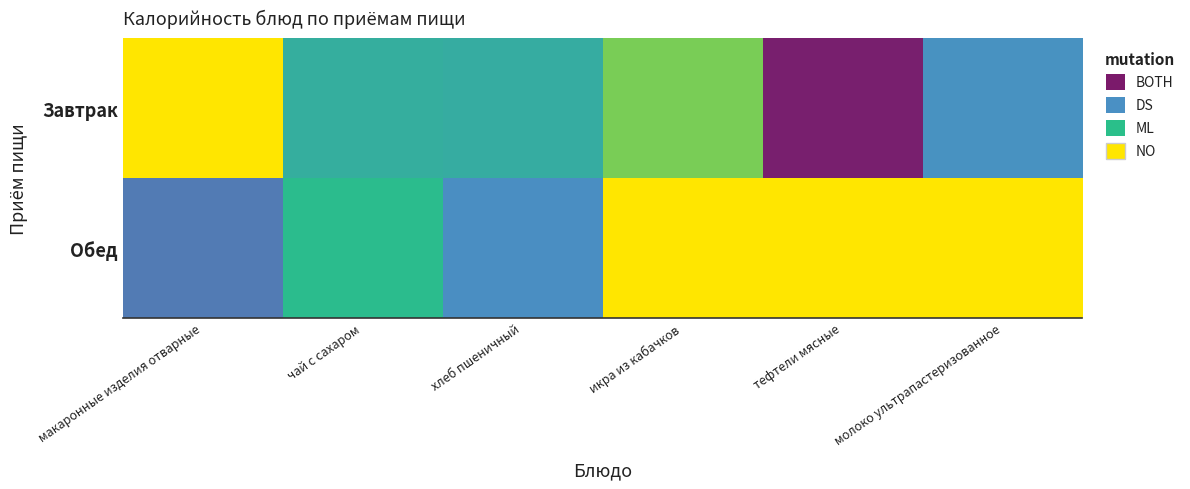

What is the spread (max minus min) of values at хлеб пшеничный?

45.9